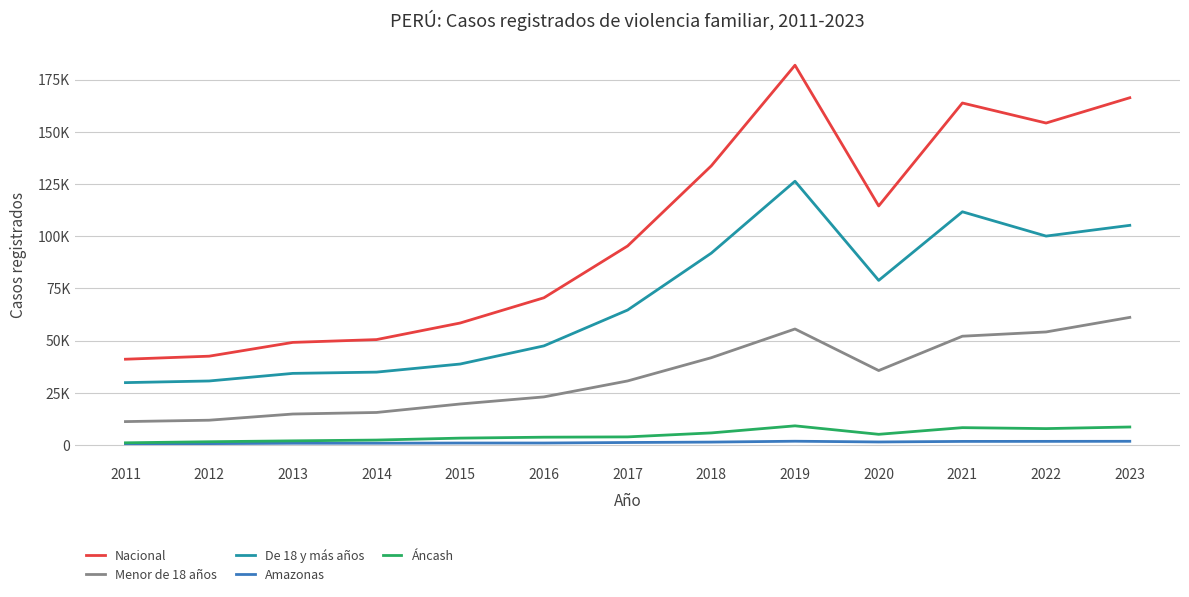

List the labels in order of Áncash value, largest first.

2019, 2023, 2021, 2022, 2018, 2020, 2017, 2016, 2015, 2014, 2013, 2012, 2011